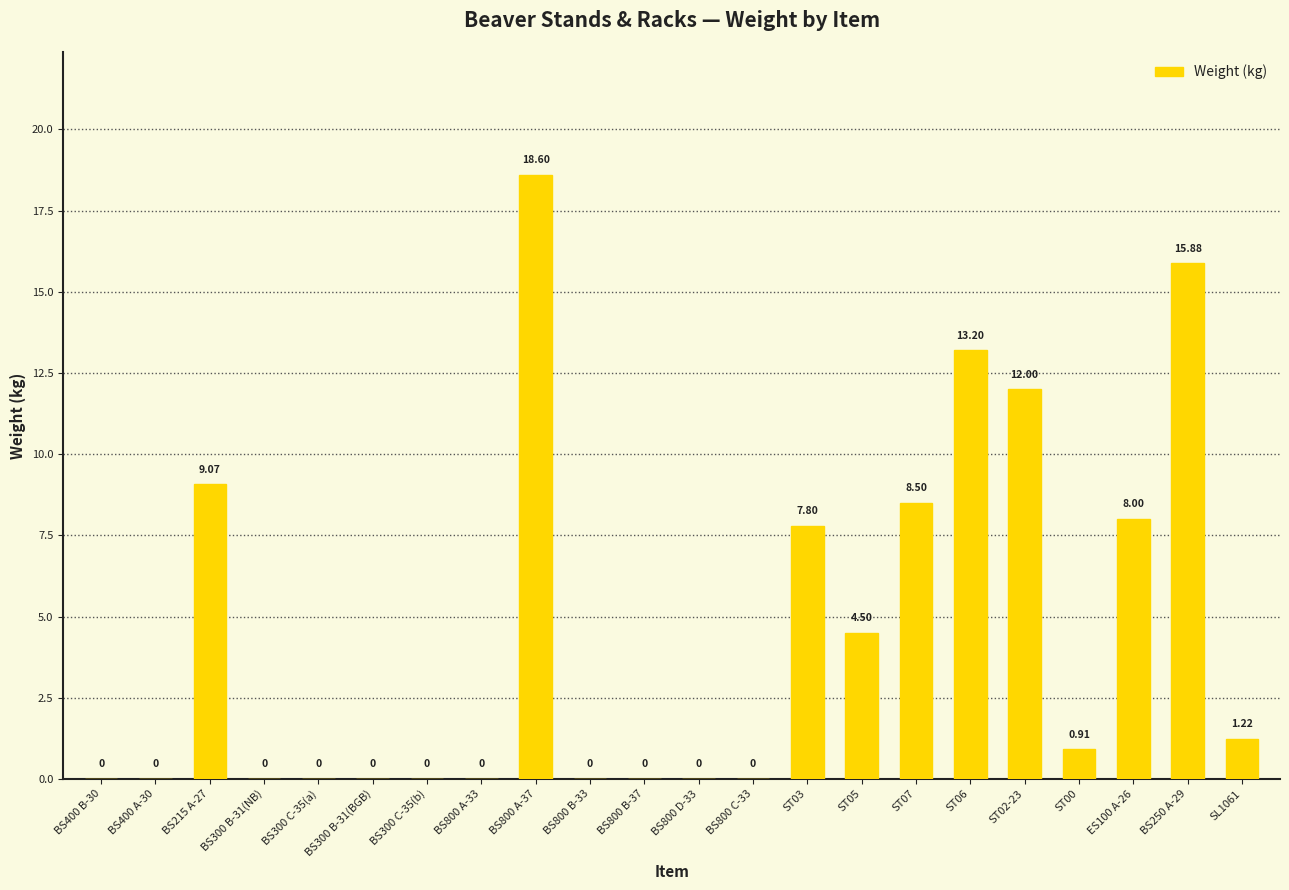

Which has a higher value, BS800 A-33 or ST05?

ST05